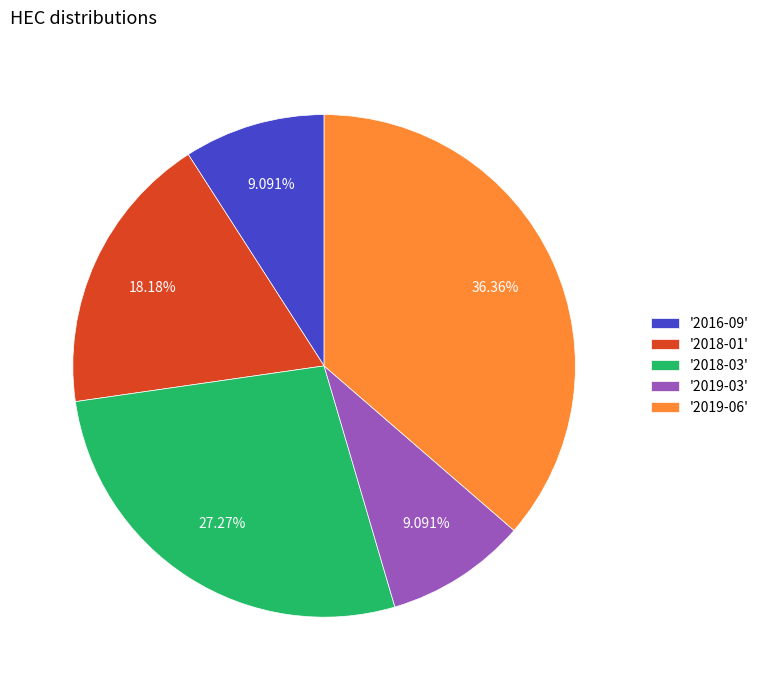

Combined, do '2018-01' and '2016-09' account for over 50%?

No